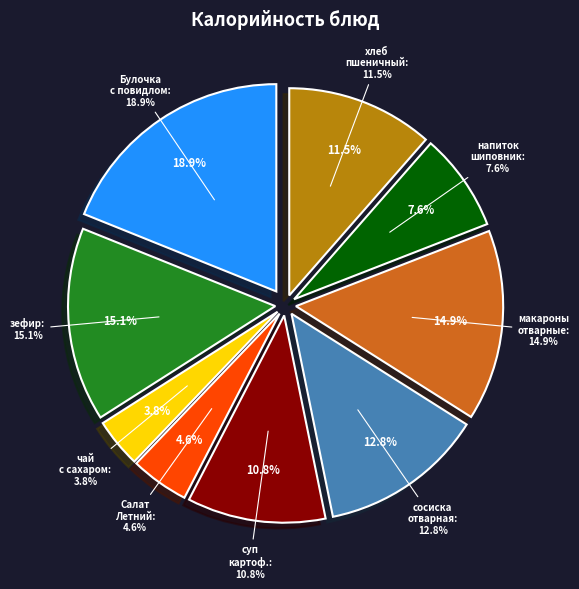

Is it true that сосиска отварная is 13% of the pie?

True